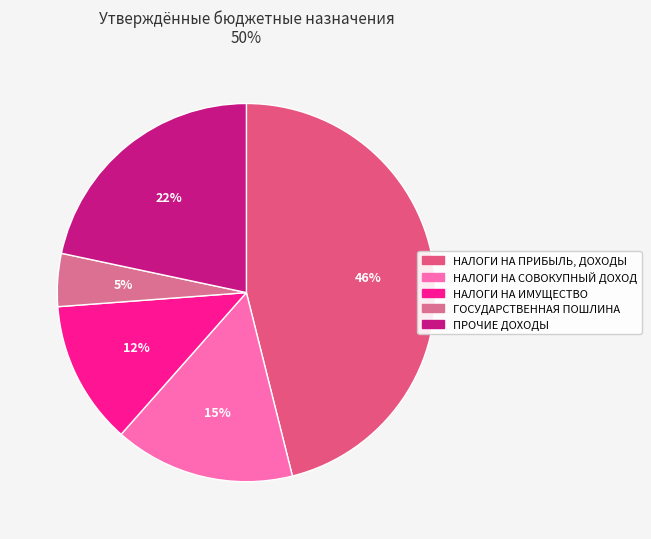

Rank the categories by value from highest to lowest.

НАЛОГИ НА ПРИБЫЛЬ, ДОХОДЫ, ПРОЧИЕ ДОХОДЫ, НАЛОГИ НА СОВОКУПНЫЙ ДОХОД, НАЛОГИ НА ИМУЩЕСТВО, ГОСУДАРСТВЕННАЯ ПОШЛИНА